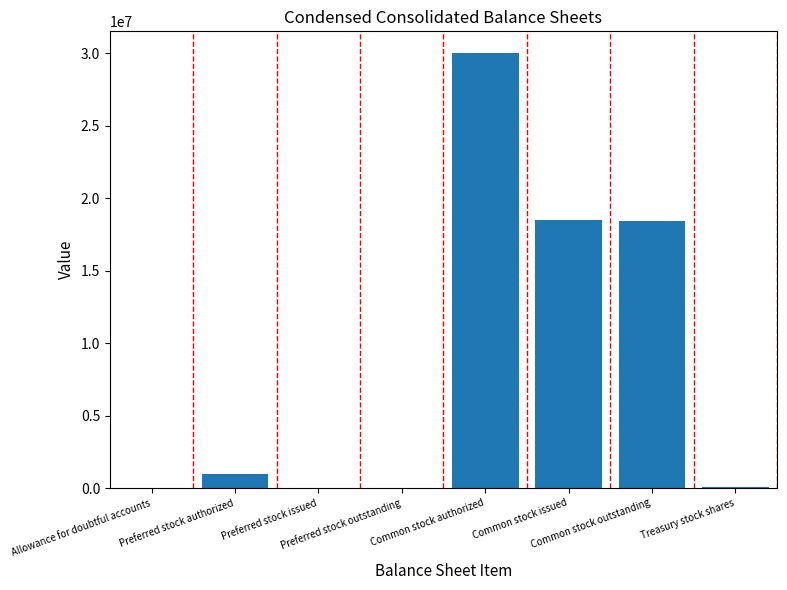

Is it true that the value at Common stock issued is 10035417?

False